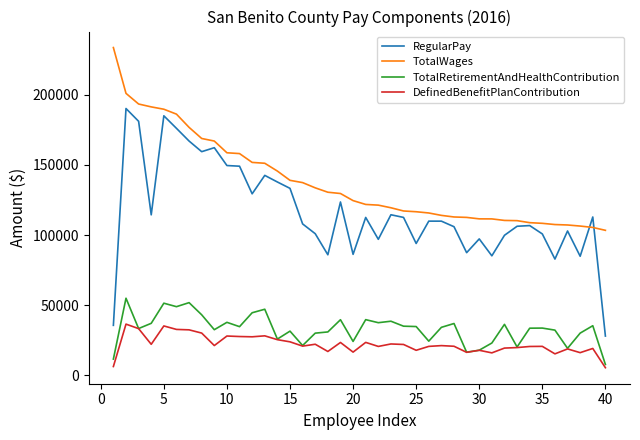

List the series in order of their peak value, highest first.

TotalWages, RegularPay, TotalRetirementAndHealthContribution, DefinedBenefitPlanContribution